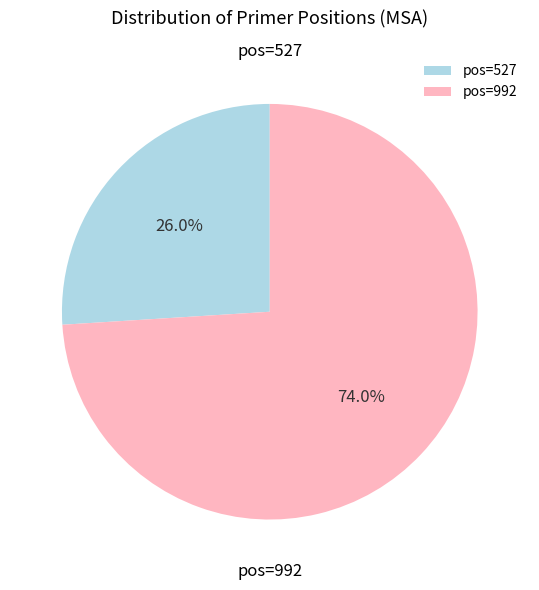

Which category has the smallest portion of the pie?

pos=527